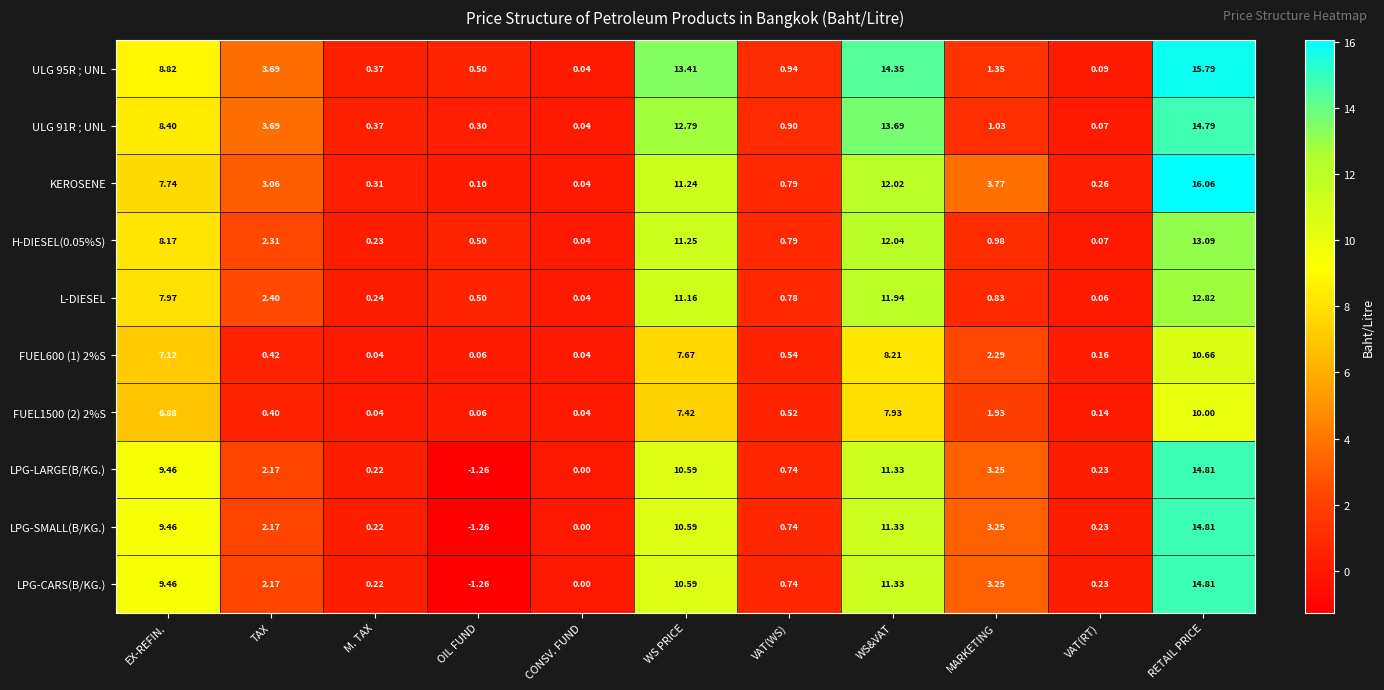

Where is LPG-CARS(B/KG.) nearest to the value 6?

MARKETING